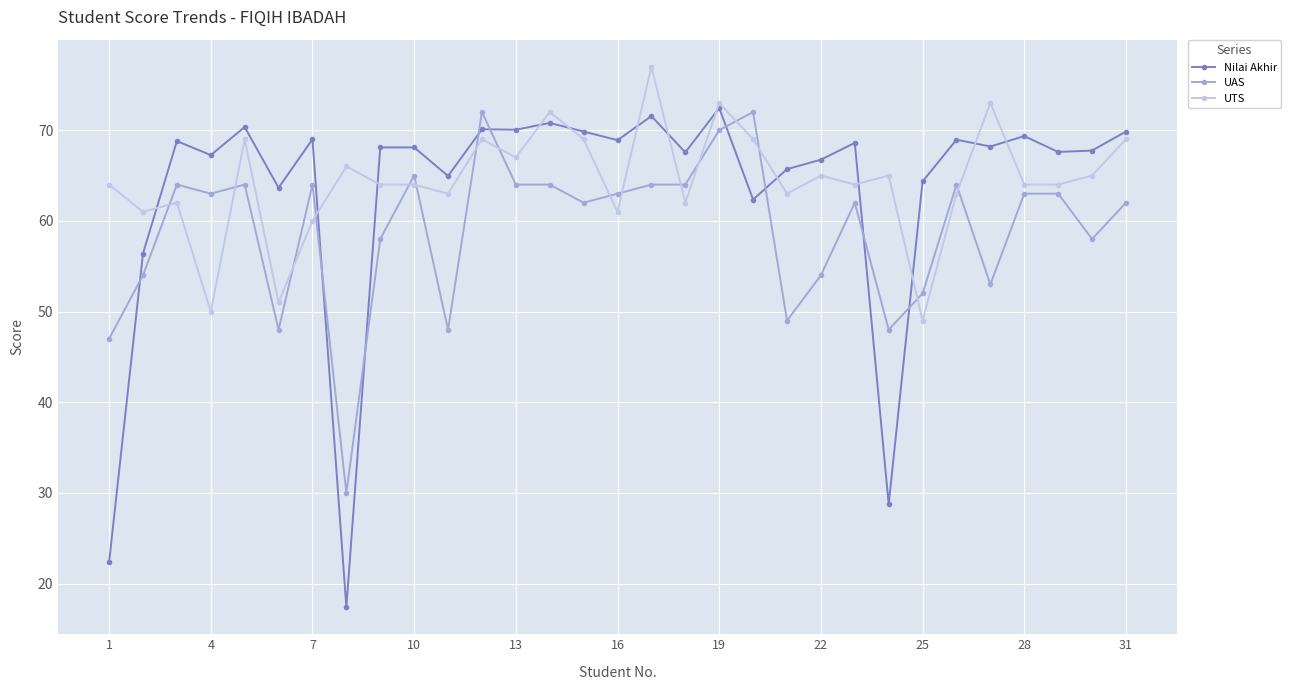

True or false: UAS has more than 2 interior local peaks.

True